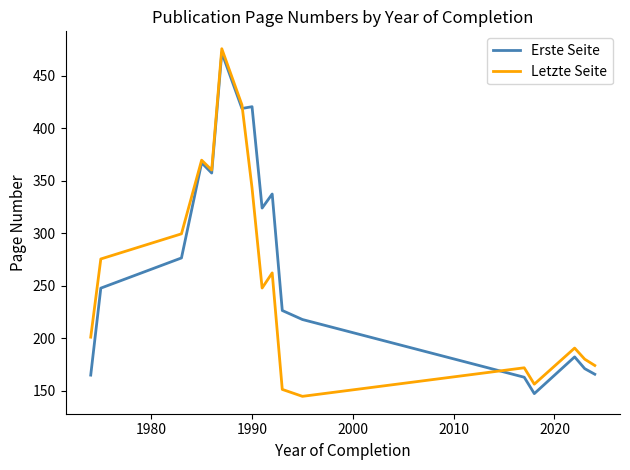

What is the smallest value displayed?

144.6